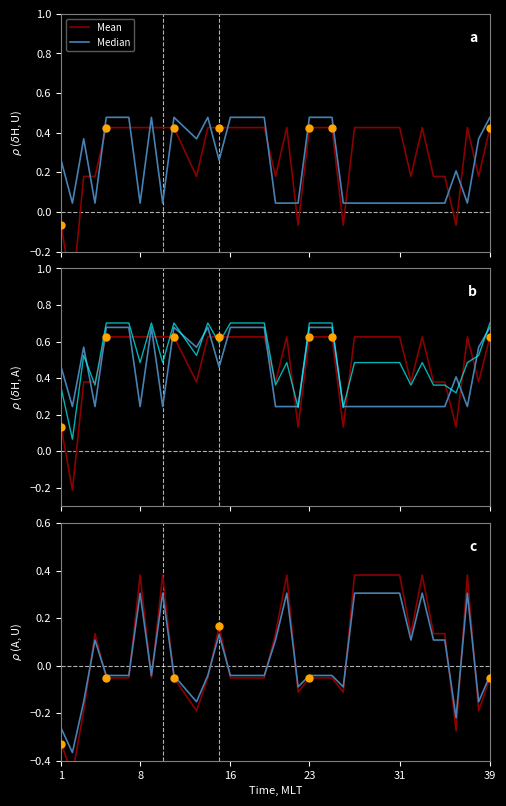

At how many categories does at least one series exceed 0?

16